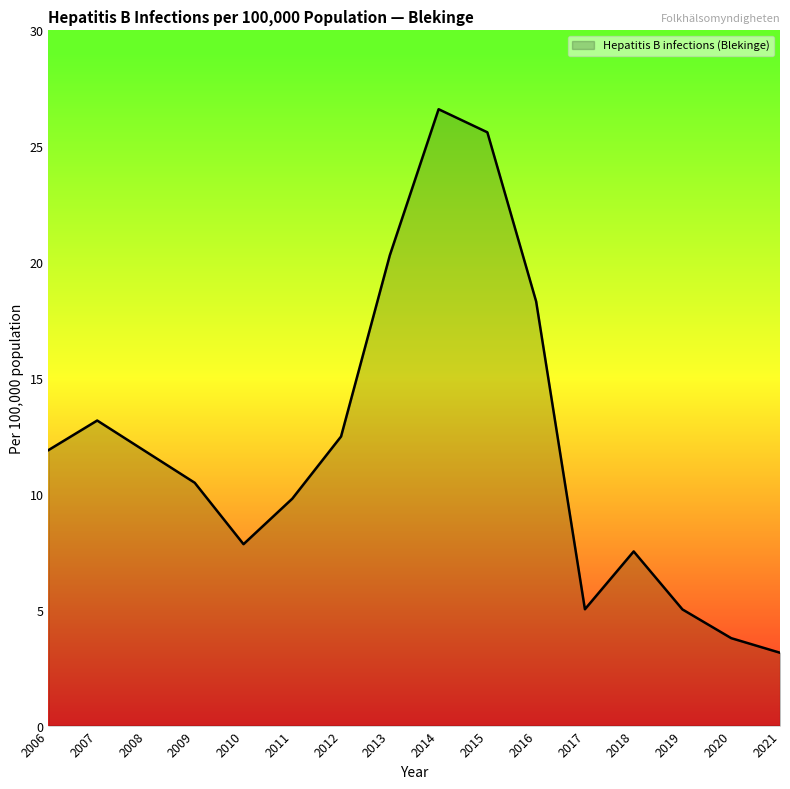

The value at 2018 is 7.5. True or false?

True